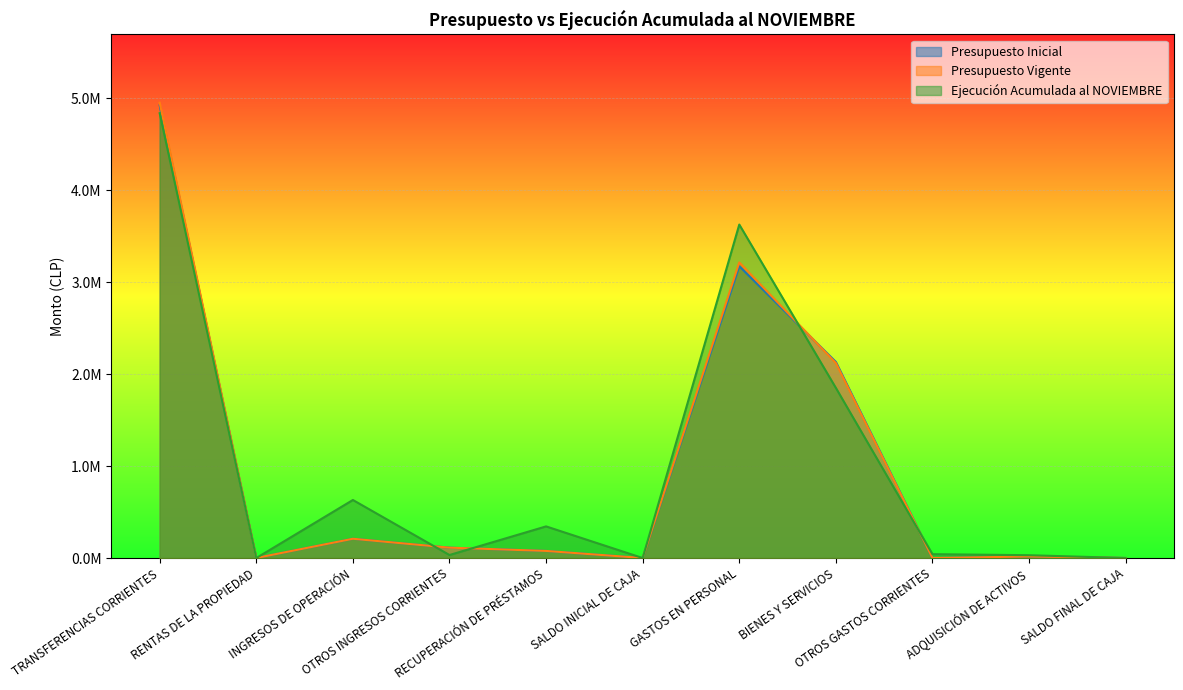

Rank the series by their maximum value, from lowest to highest.

Ejecución Acumulada al NOVIEMBRE, Presupuesto Inicial, Presupuesto Vigente